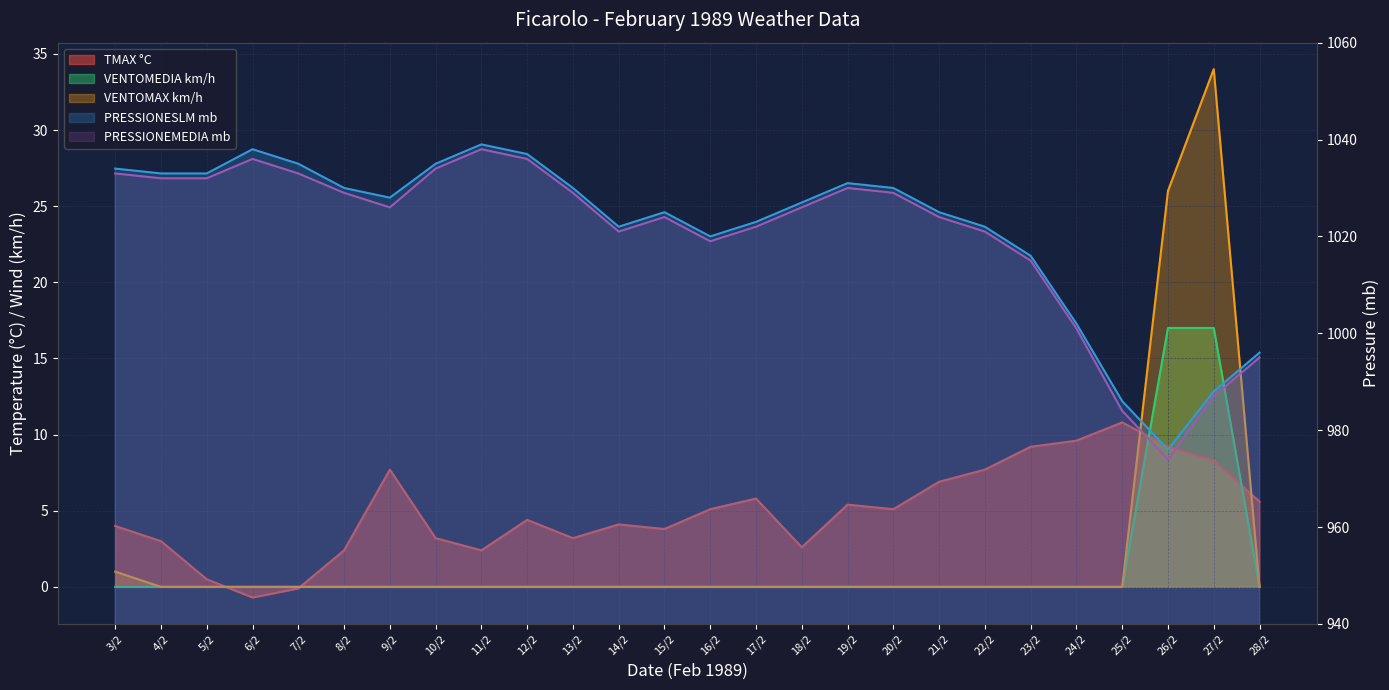

How many values in the TMAX series are below 5?

13